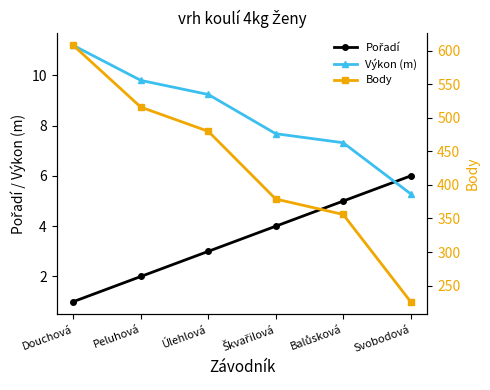

Reading left to right, extract all data points from this chart.

Pořadí: Douchová=1.0	Peluhová=2.0	Úlehlová=3.0	Škvařilová=4.0	Balůsková=5.0	Svobodová=6.0
Výkon (m): Douchová=11.2	Peluhová=9.8	Úlehlová=9.2	Škvařilová=7.7	Balůsková=7.3	Svobodová=5.3
Body: Douchová=608.0	Peluhová=516.0	Úlehlová=480.0	Škvařilová=379.0	Balůsková=356.0	Svobodová=226.0